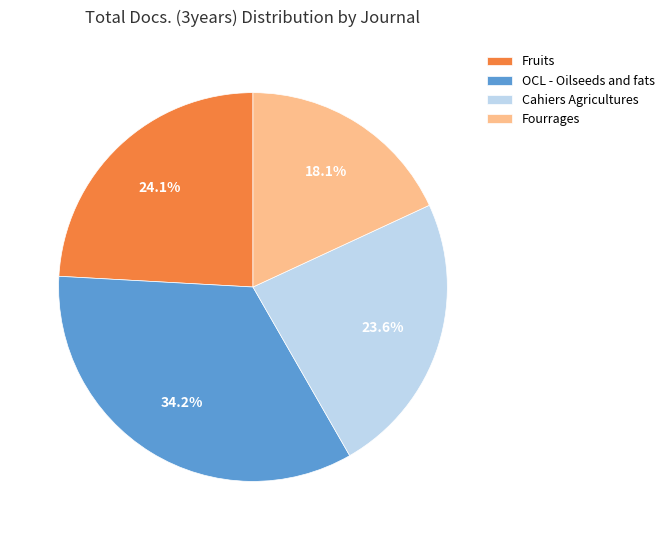

The Fruits slice represents 30% of the pie. True or false?

False